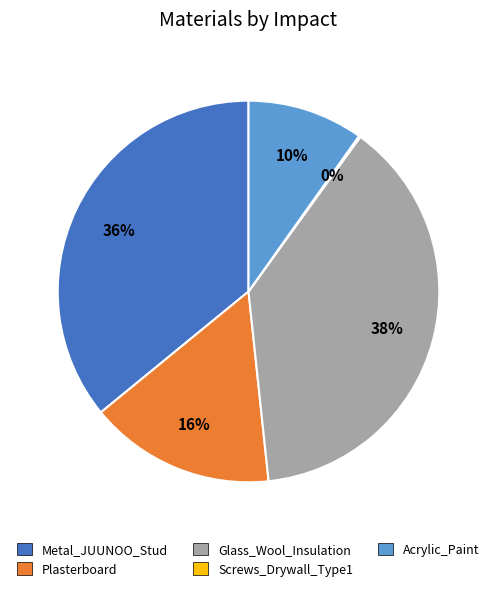

What is the largest slice in the pie chart?

Glass_Wool_Insulation